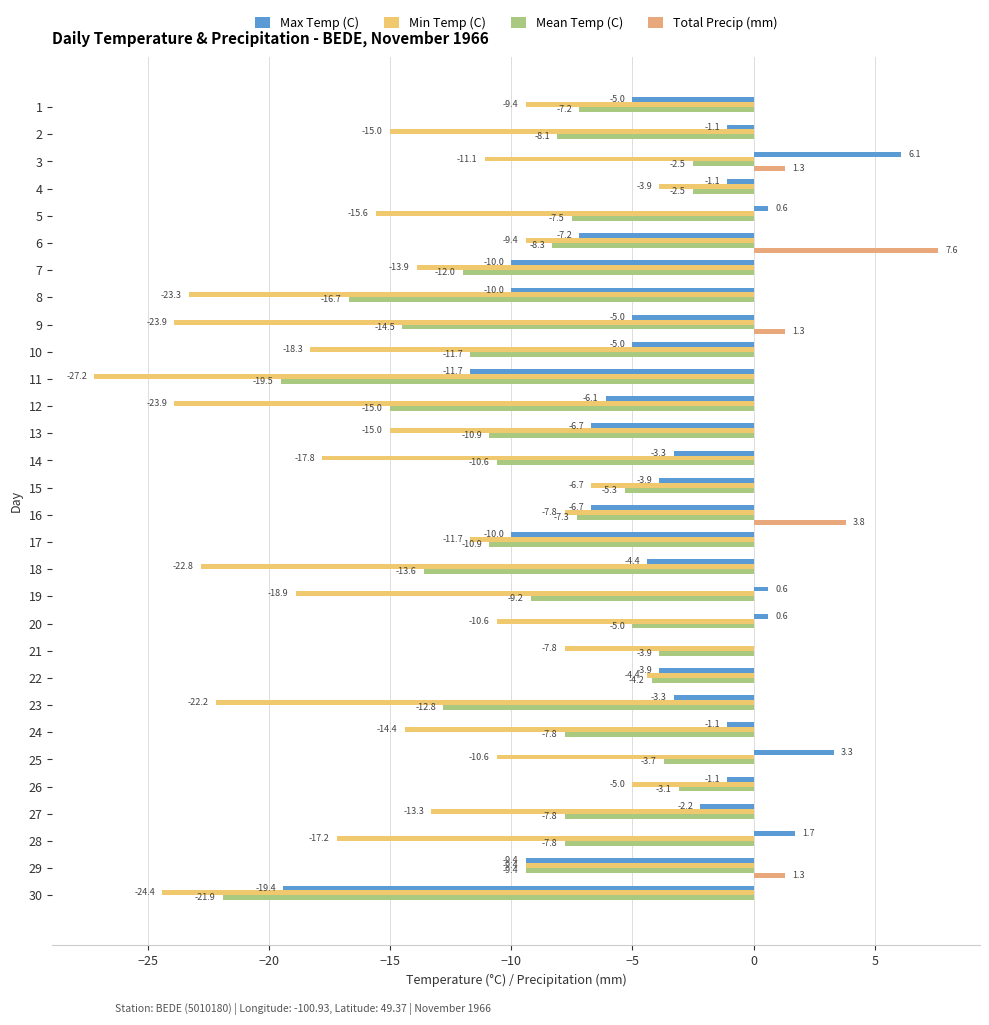

Between 15 and 20, which is larger?

20